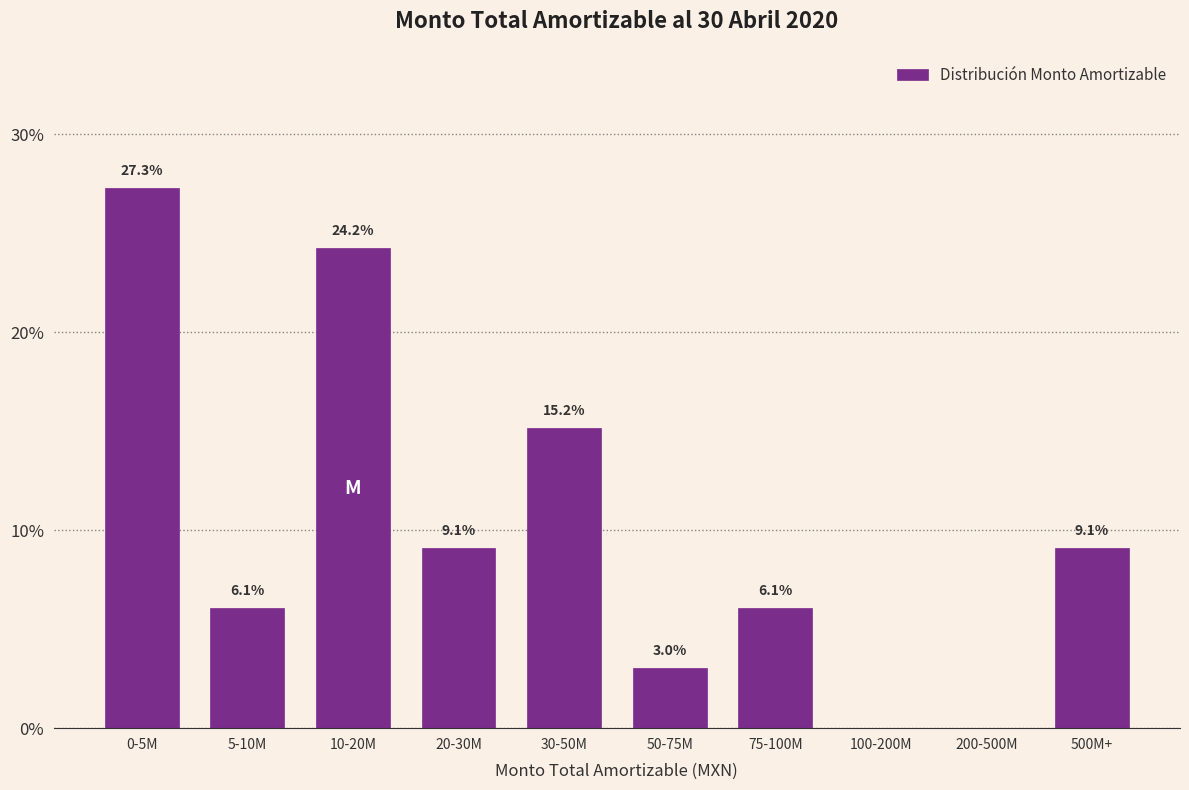

Reading left to right, what are all the values shown in this chart?

0-5M=27.3	5-10M=6.1	10-20M=24.2	20-30M=9.1	30-50M=15.2	50-75M=3.0	75-100M=6.1	100-200M=0.0	200-500M=0.0	500M+=9.1